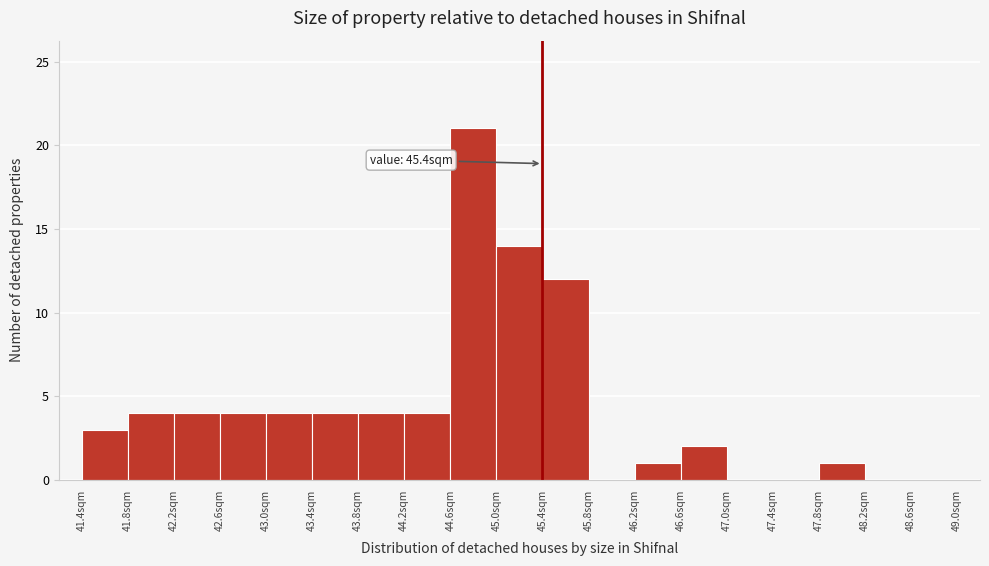

Which range on the x-axis has the tallest bar?

44.6 to 45.0